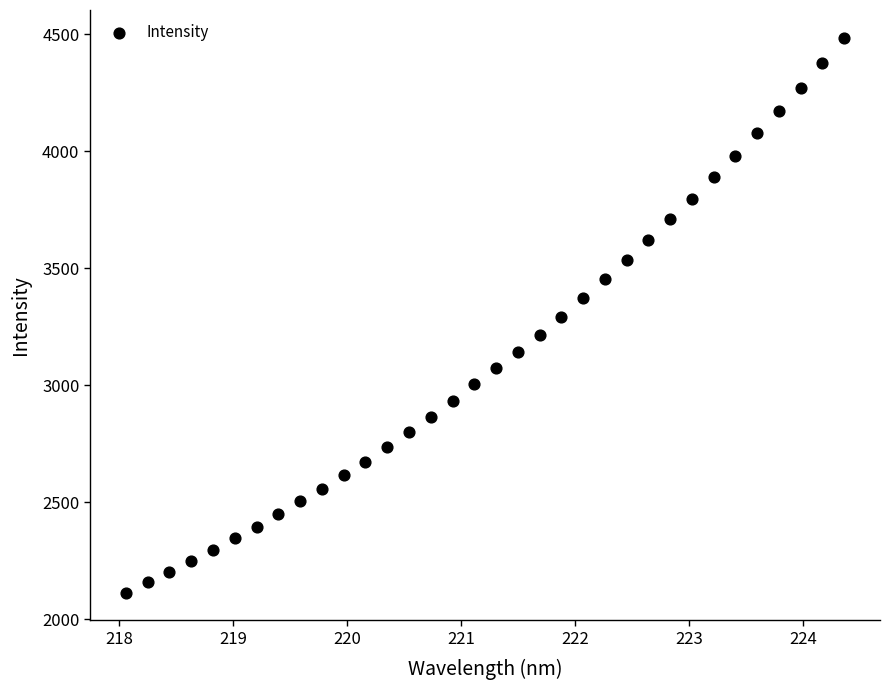

What is the range of X values (max minus min)?

6.3